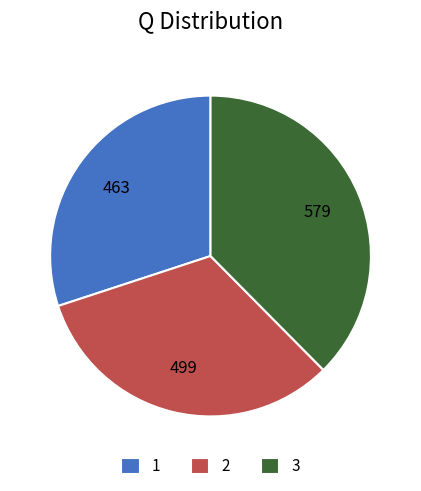

Combined, do 2 and 3 account for over 50%?

Yes